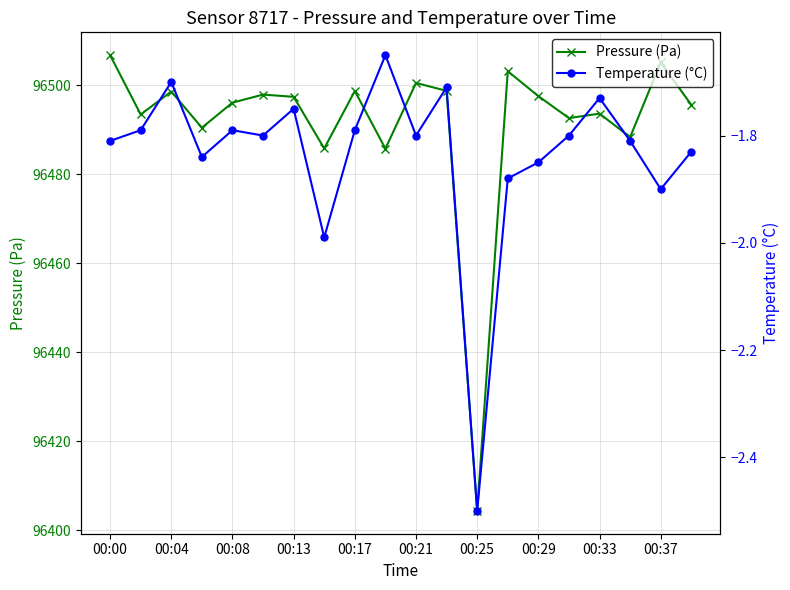

Does the chart display data point markers on the line(s)?

Yes